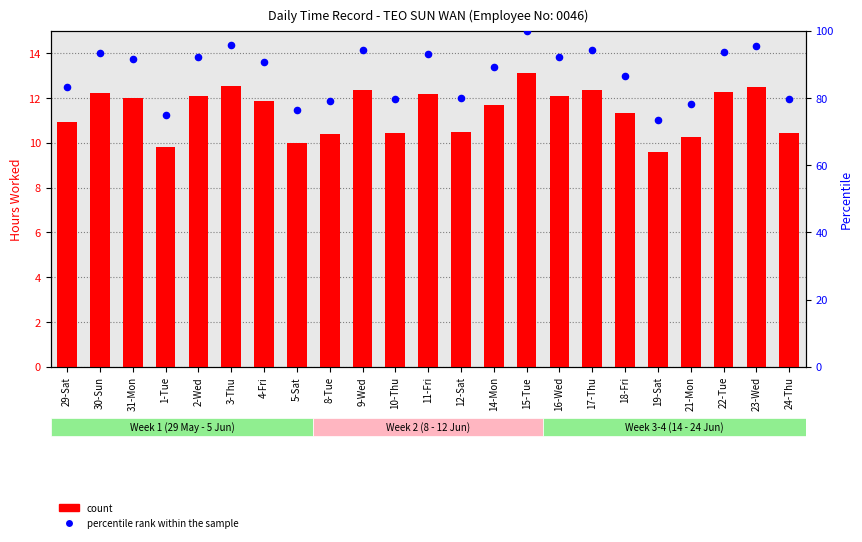

At how many categories does at least one series exceed 11?

23